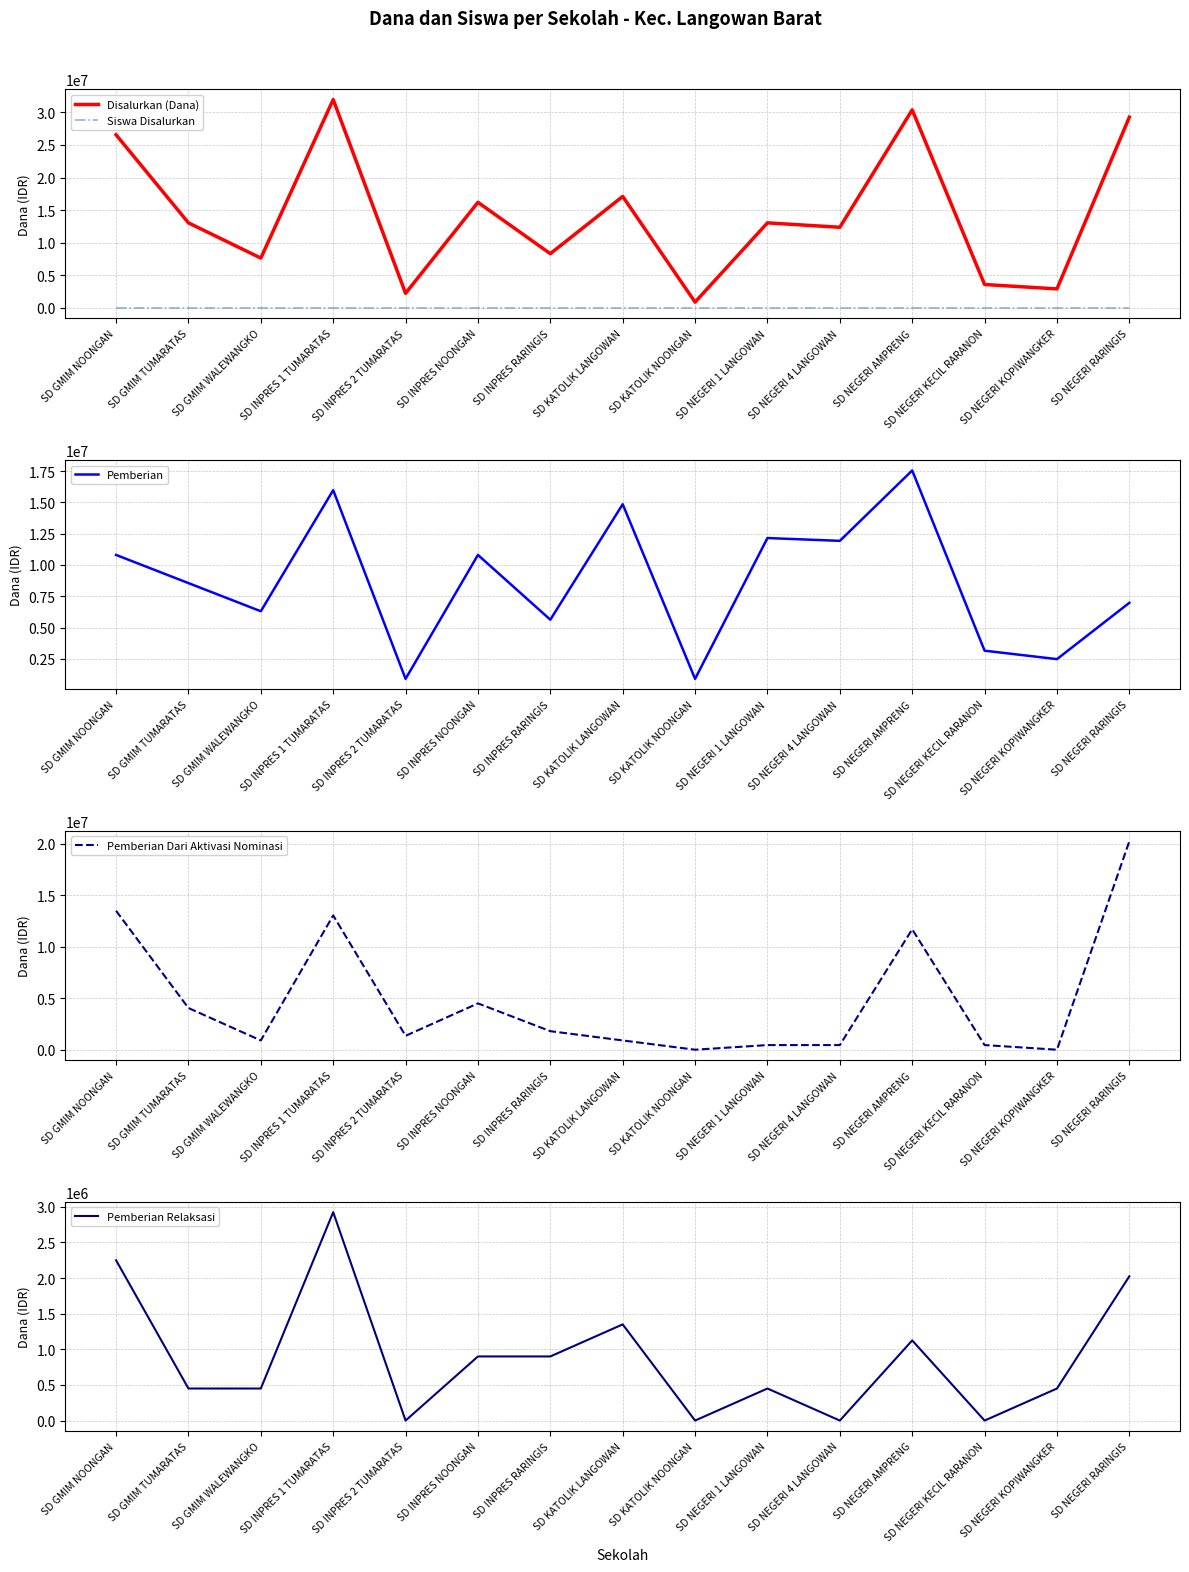

The value of Siswa Disalurkan at SD NEGERI 1 LANGOWAN is 30. True or false?

True